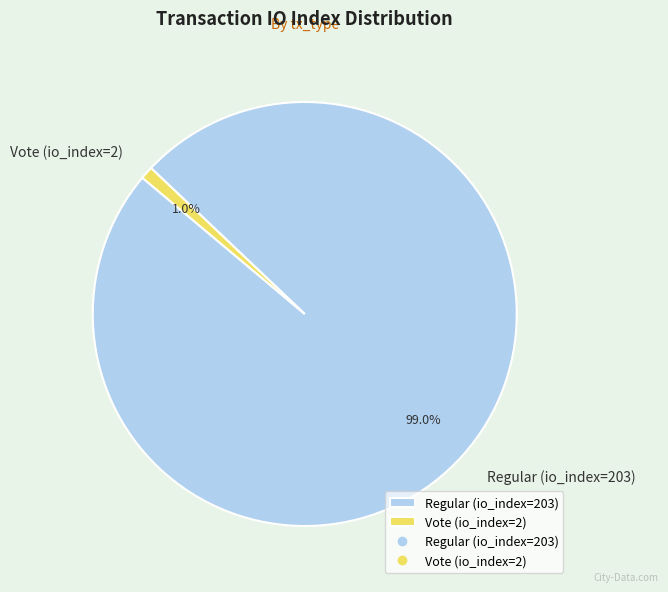

Which category has the biggest portion of the pie?

Regular (io_index=203)